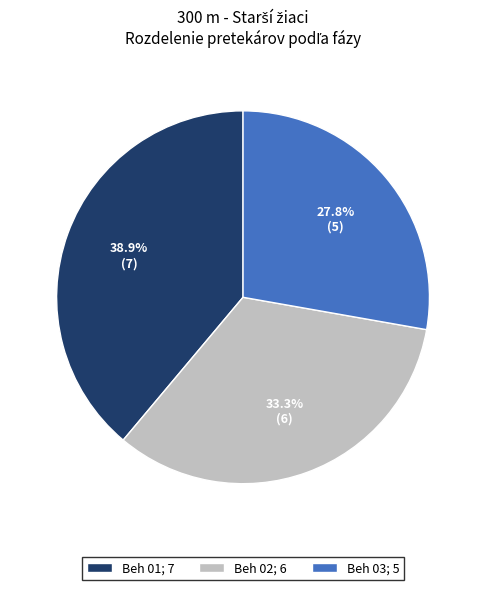

Between Beh 02 and Beh 01, which is larger?

Beh 01